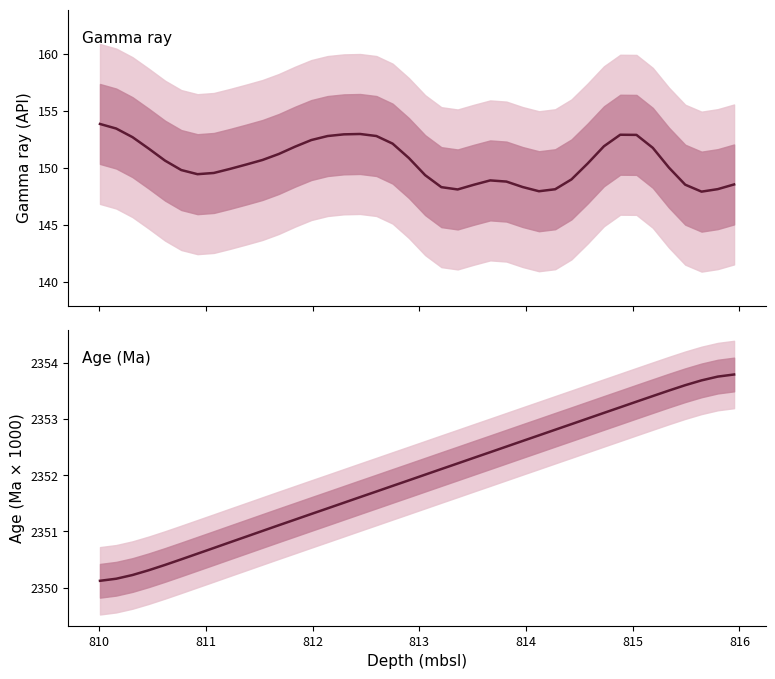

What is the minimum value shown in the chart?

147.9